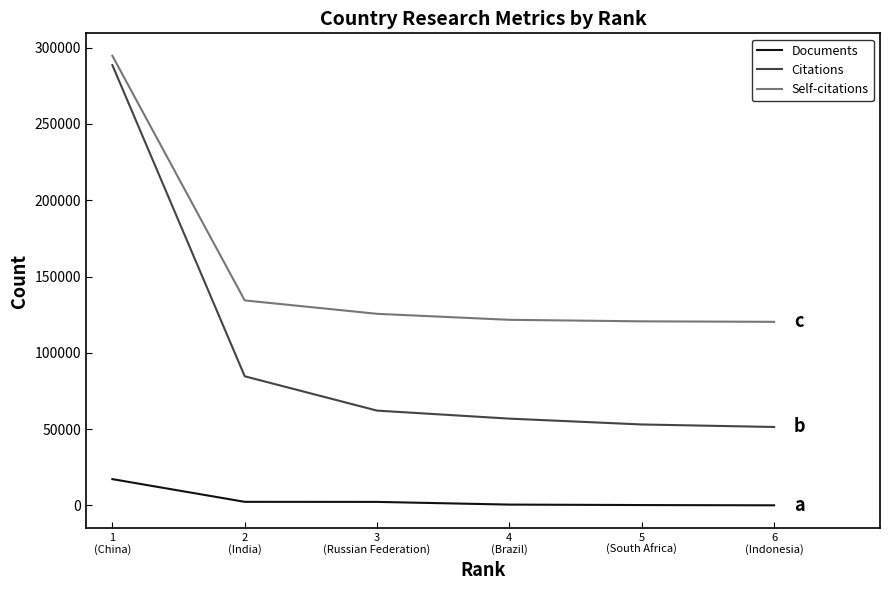

True or false: Citations has a value of 30650 at 3
(Russian Federation).

False